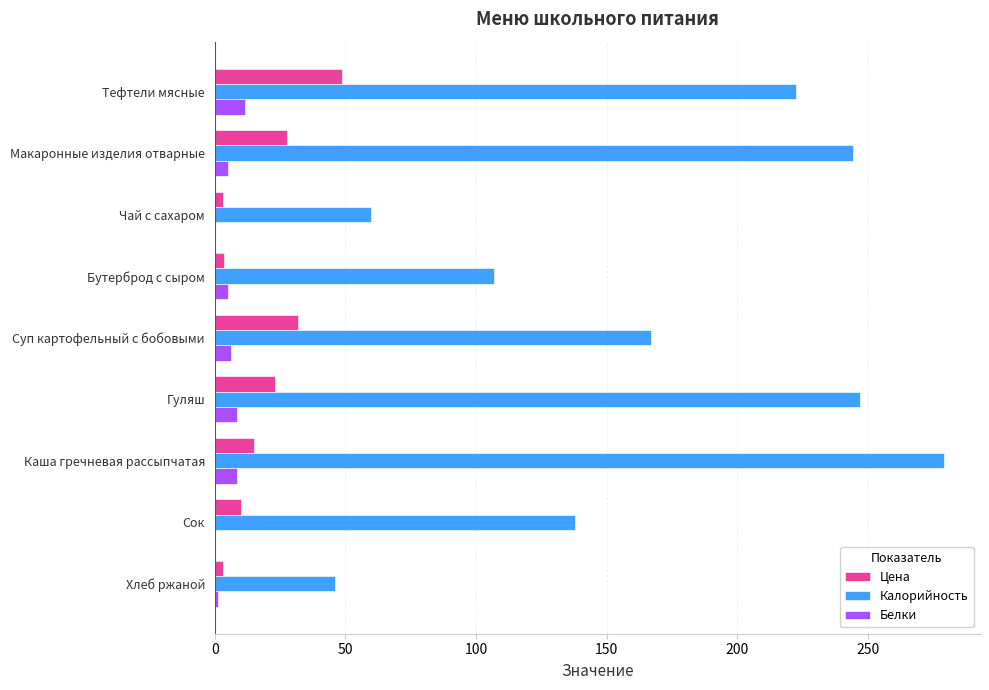

What are all the series names shown in the legend?

Цена, Калорийность, Белки